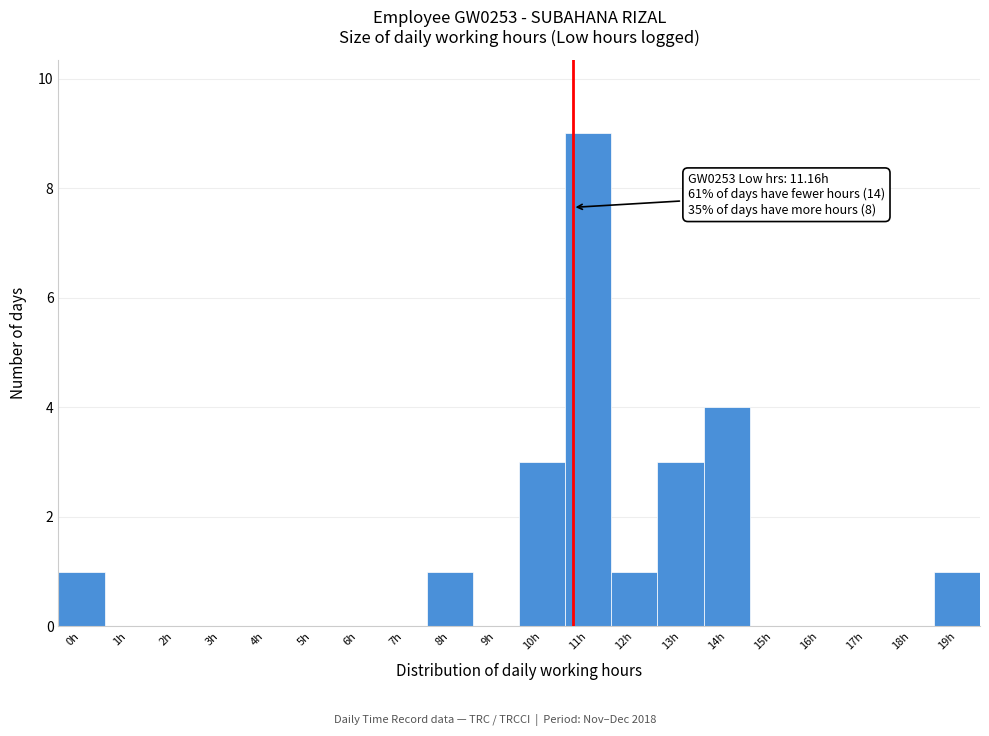

Reading right to left, what are all the values shown in this chart?

19h=1	18h=0	17h=0	16h=0	15h=0	14h=4	13h=3	12h=1	11h=9	10h=3	9h=0	8h=1	7h=0	6h=0	5h=0	4h=0	3h=0	2h=0	1h=0	0h=1